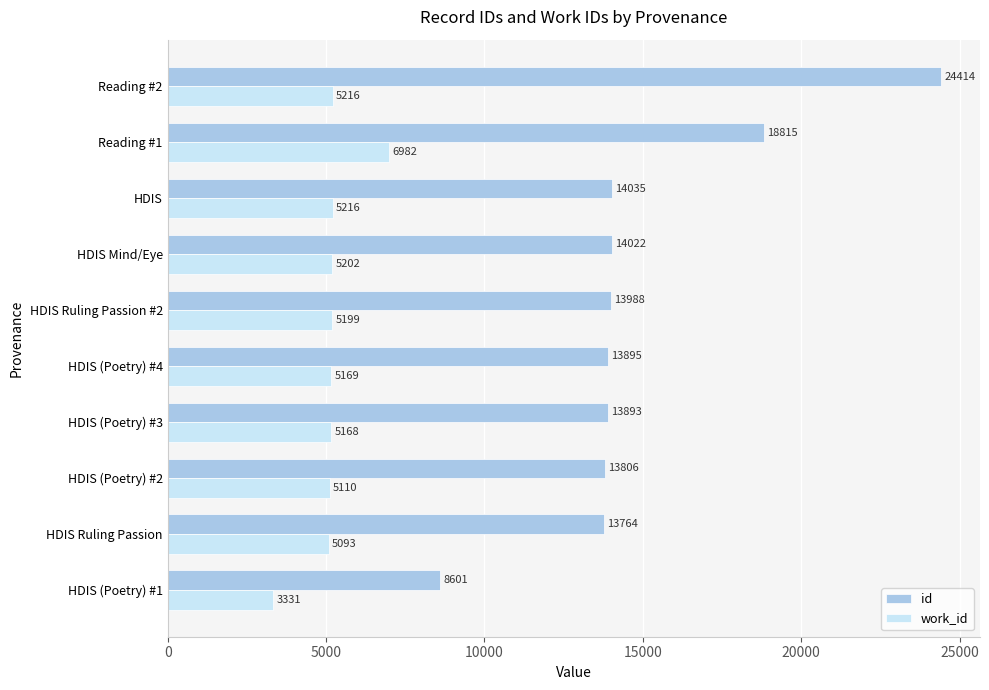

At how many categories does at least one series exceed 10059?

9